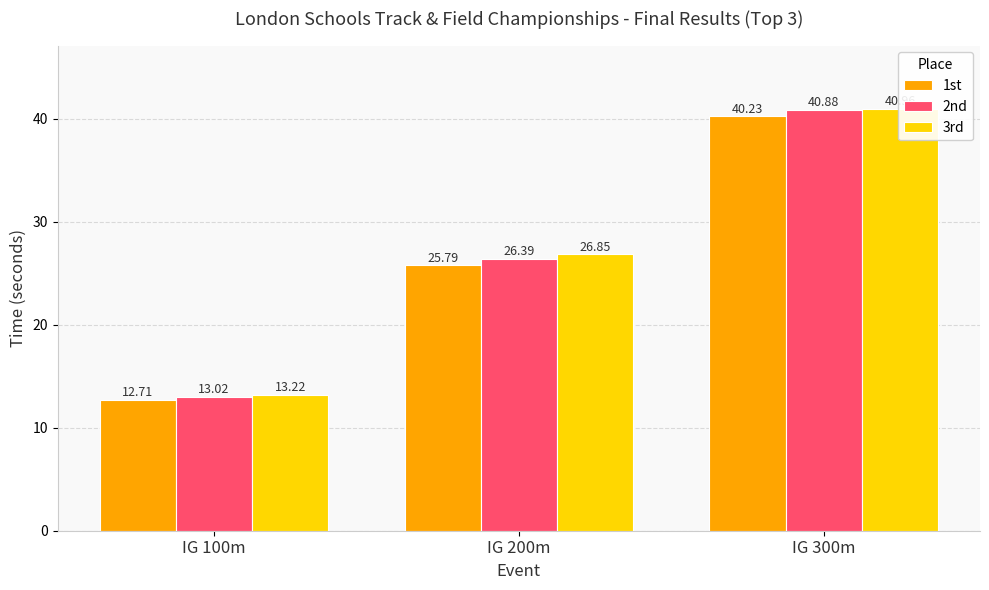

What is the total value across all series at IG 200m?

79.0